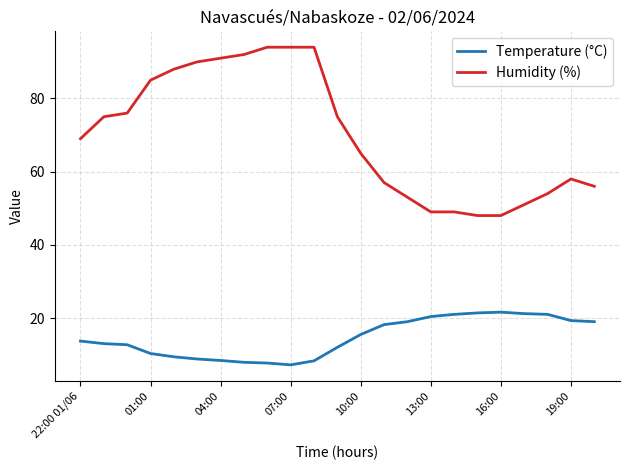

True or false: Humidity (%) and Temperature (°C) cross at least once.

False